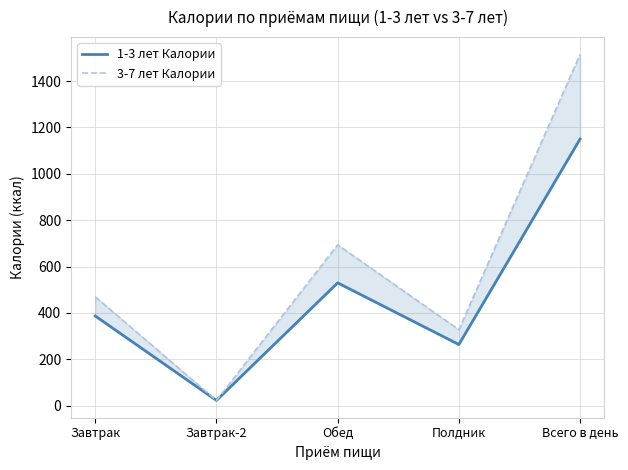

How many values in the 1-3 лет Калории series are below 387?

2